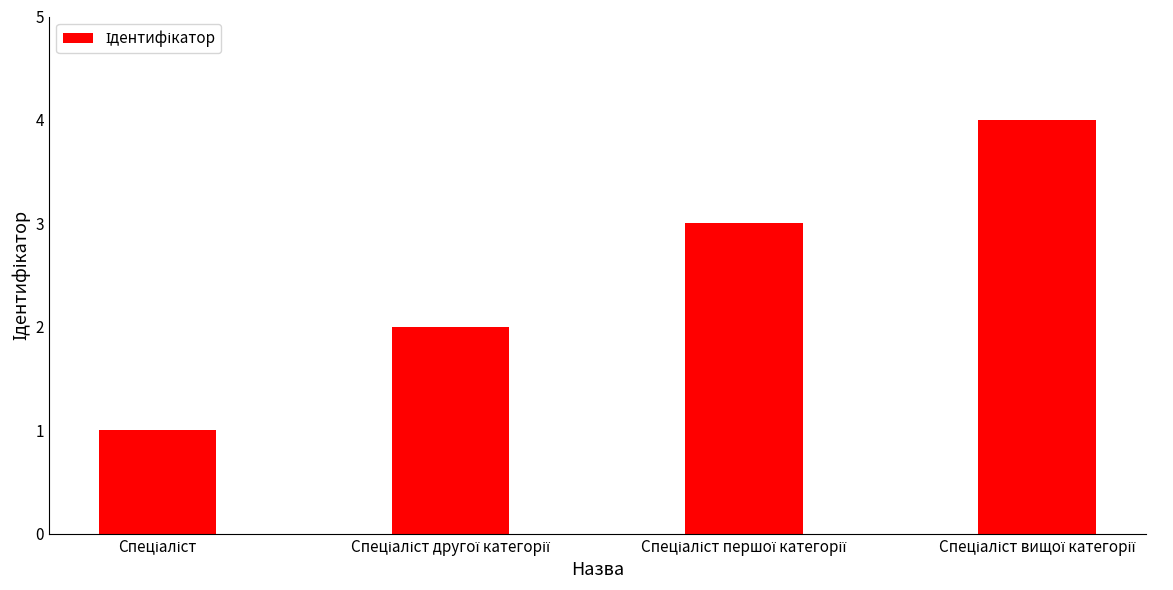

What is the maximum value shown in the chart?

4